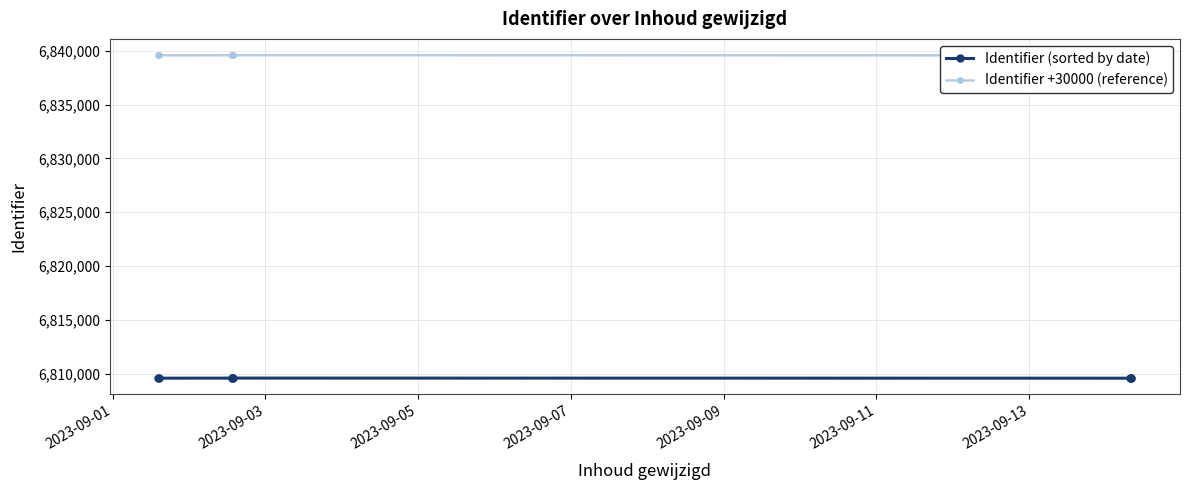

Rank the series by their average value, from lowest to highest.

Identifier (sorted by date), Identifier +30000 (reference)